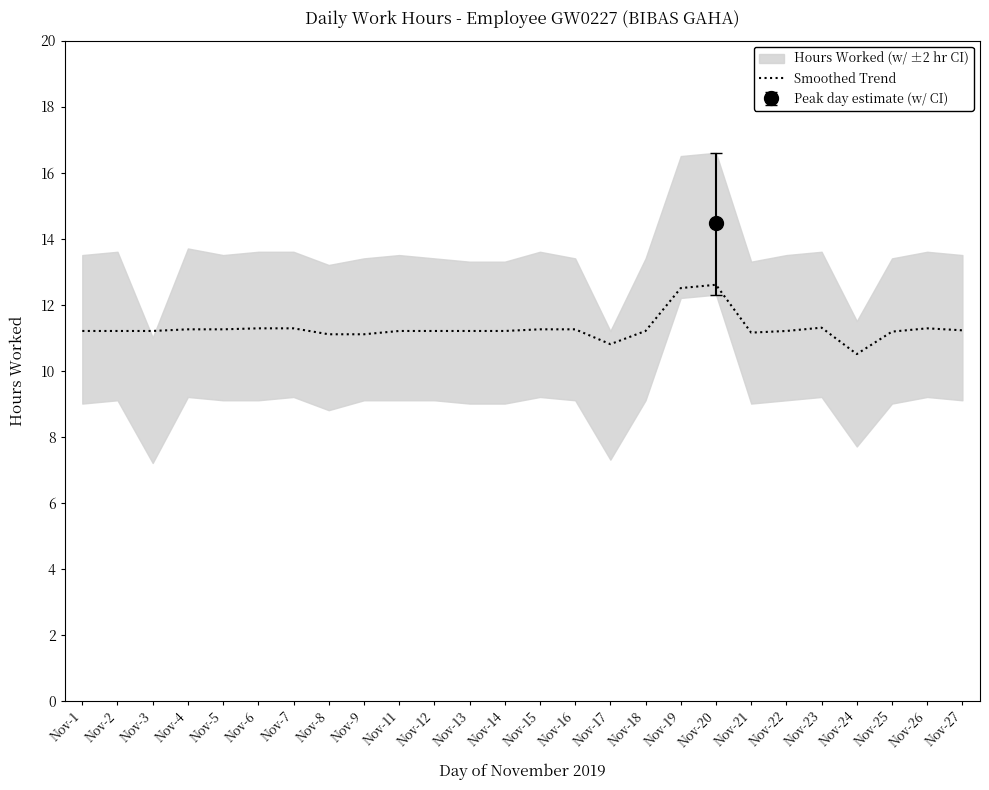

Rank the categories by value from highest to lowest.

Nov-20, Nov-19, Nov-23, Nov-6, Nov-7, Nov-26, Nov-4, Nov-5, Nov-15, Nov-16, Nov-27, Nov-1, Nov-2, Nov-3, Nov-11, Nov-12, Nov-13, Nov-14, Nov-18, Nov-22, Nov-25, Nov-21, Nov-8, Nov-9, Nov-17, Nov-24